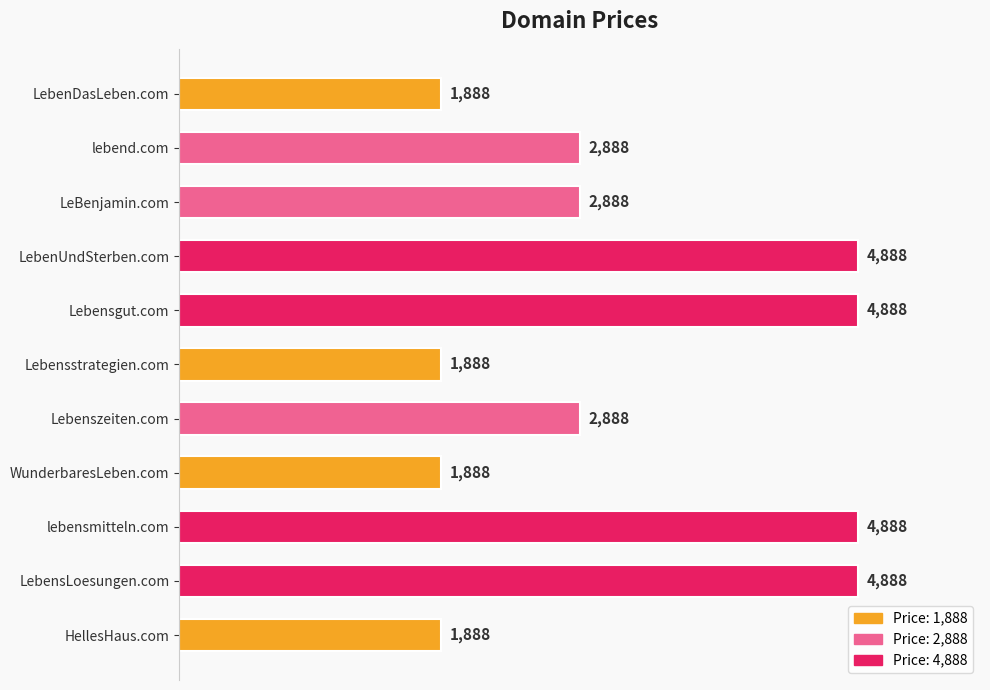

What is the ratio of the value at LebenUndSterben.com to the value at LeBenjamin.com?

1.7